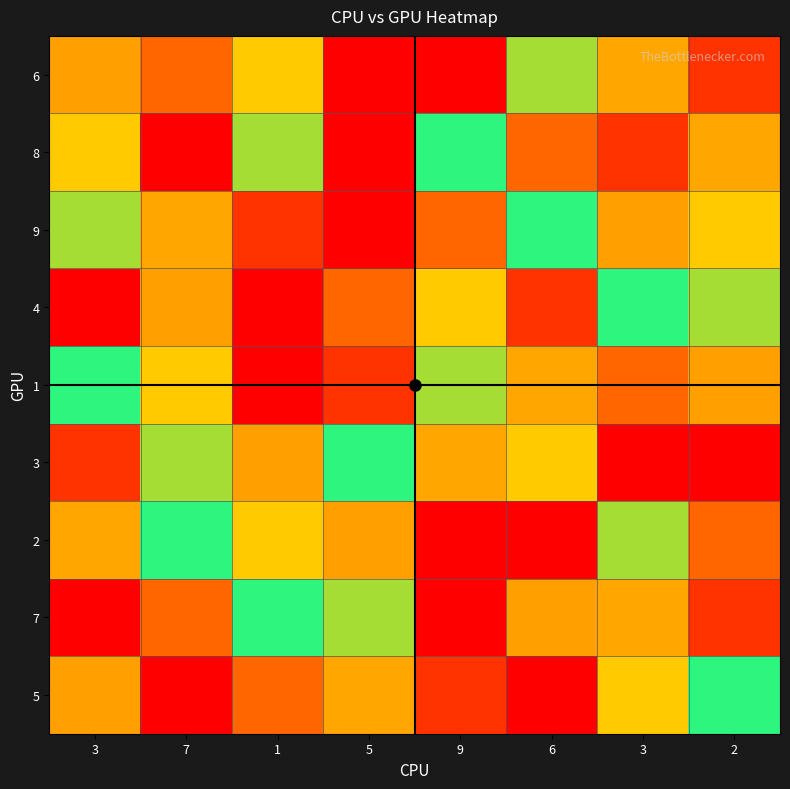

Count the number of categories in the chart.

8